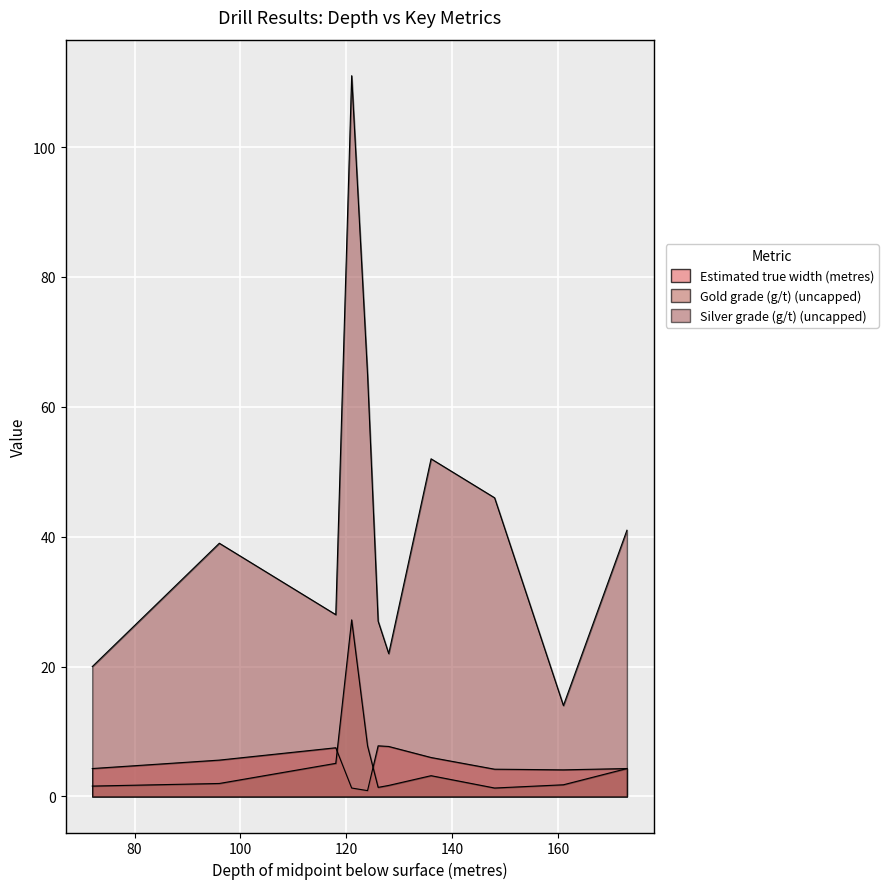

What is the difference between the second highest and minimum values in the Silver grade (g/t) (uncapped) series?

51.0